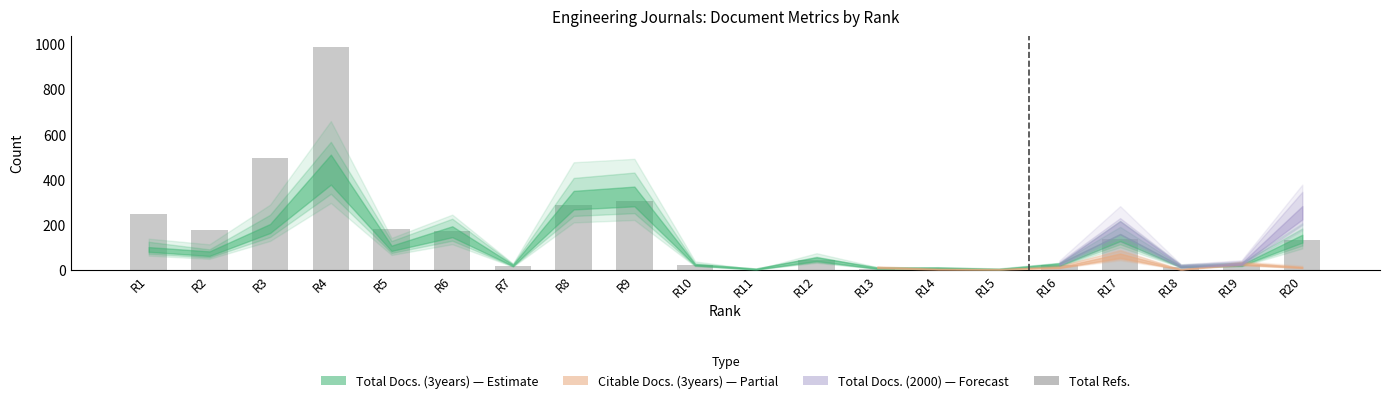

The value at R17 is 50. True or false?

False